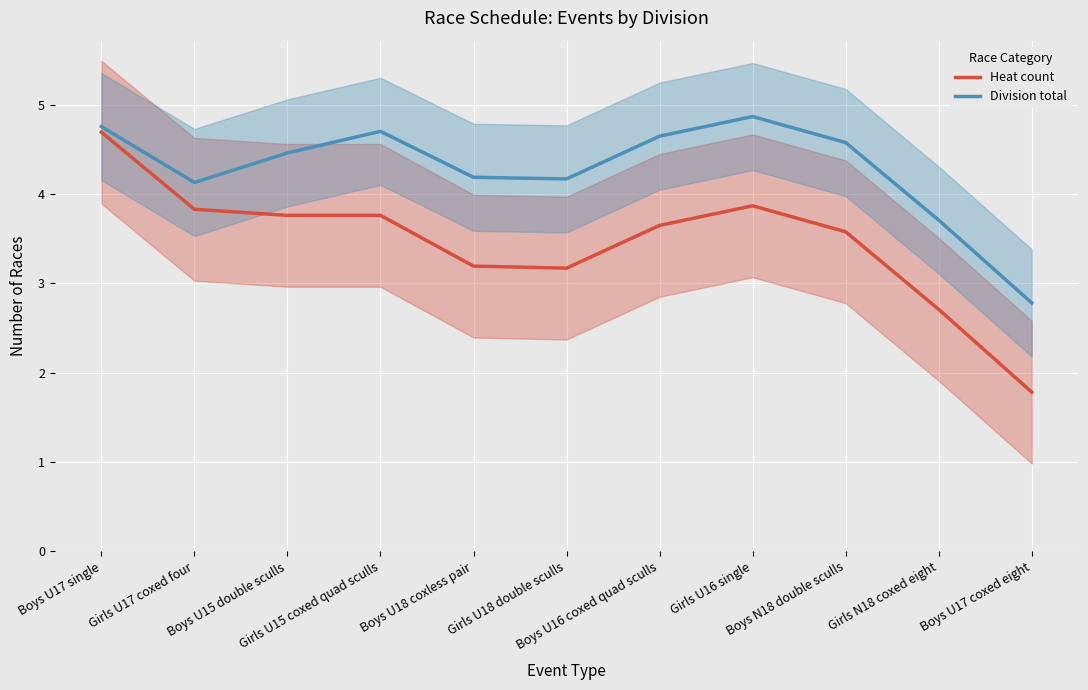

What is the total value across all series at Boys U15 double sculls?

8.2